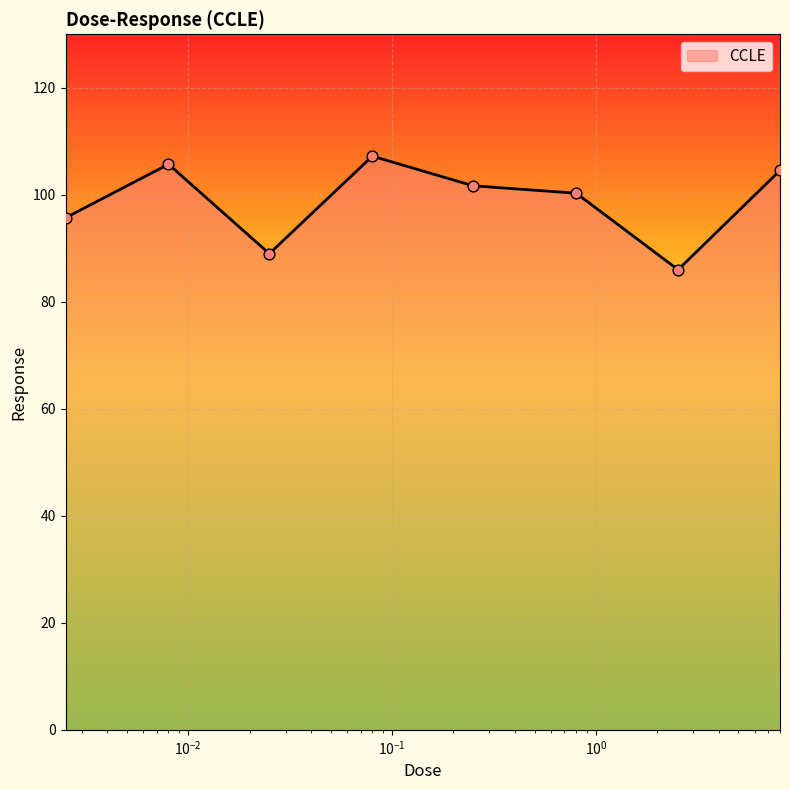

What is the sum of all values?

790.2